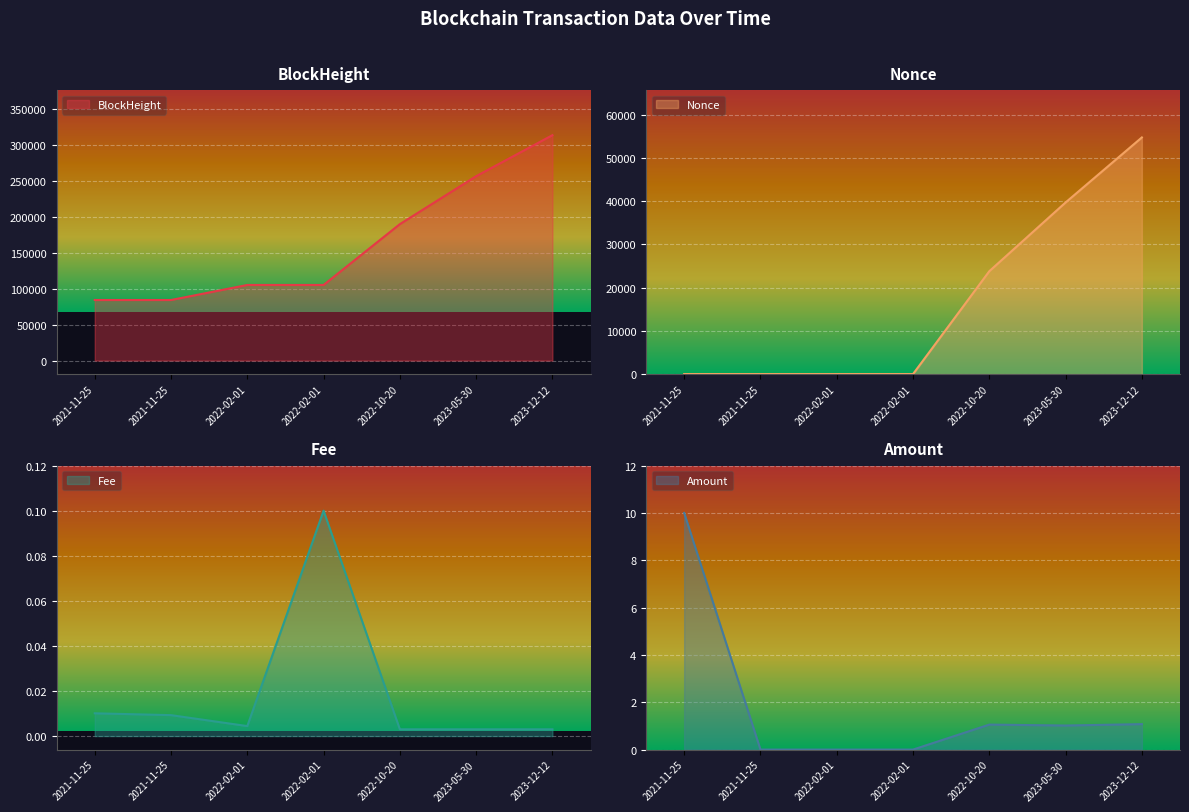

What are all the series names shown in the legend?

BlockHeight, Nonce, Fee, Amount